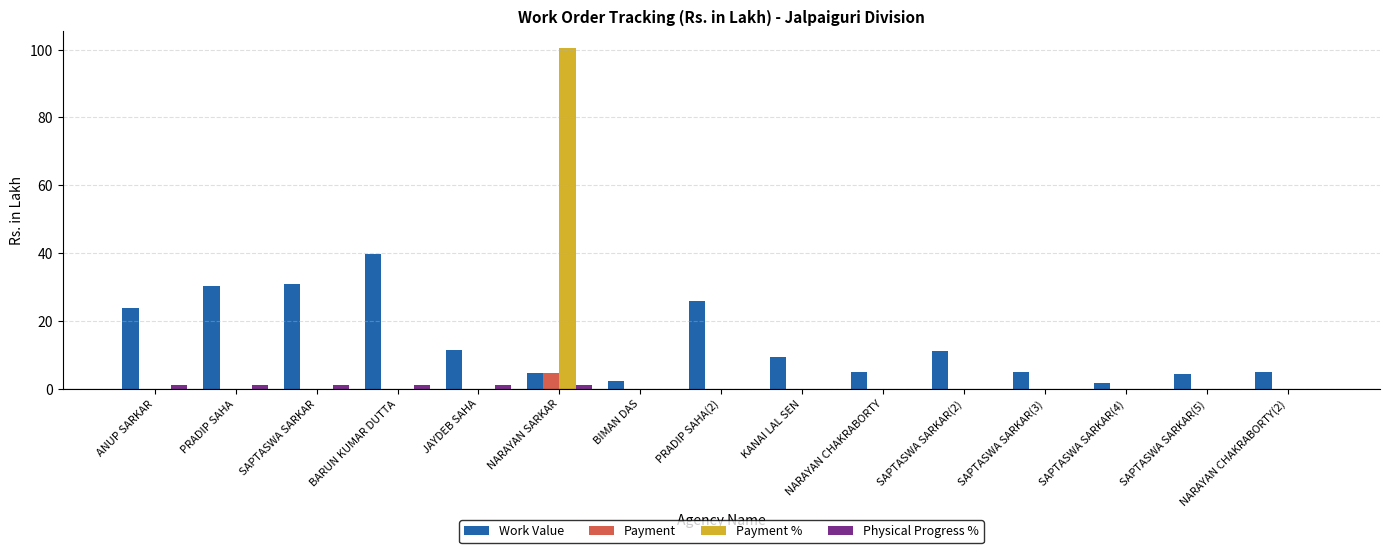

Which series has the largest range (max minus min)?

Payment %